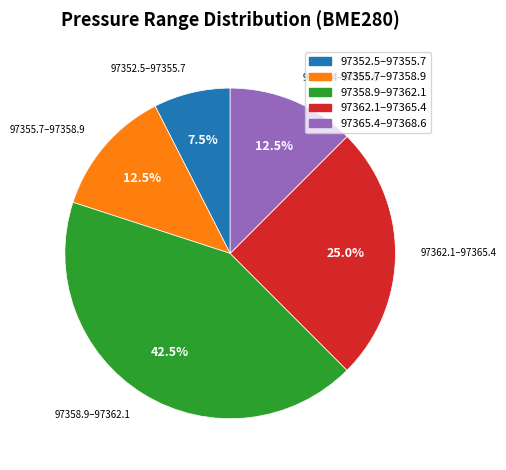

Does any single category account for the majority?

No